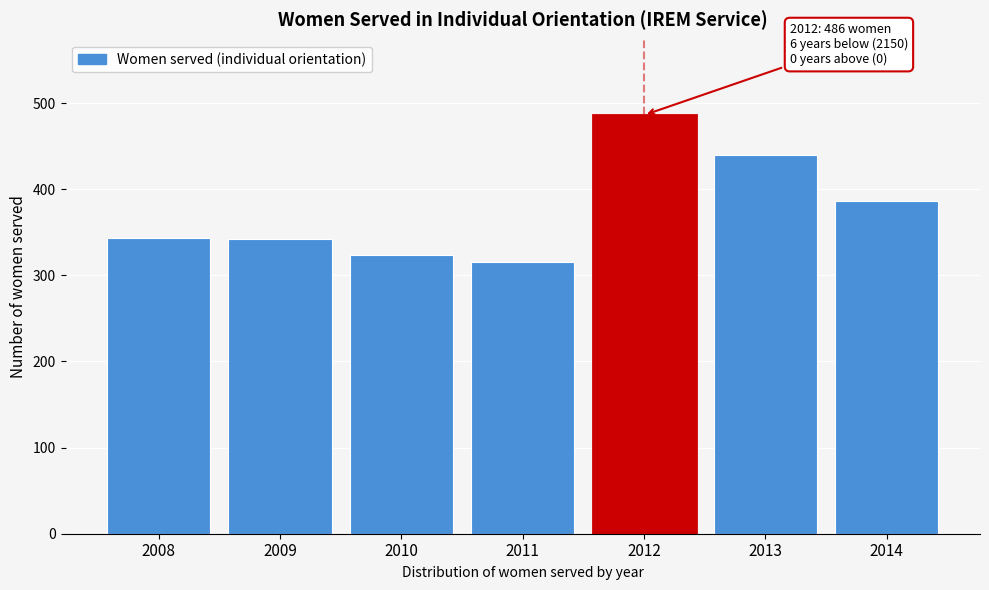

Approximately how many times larger is the value at 2008 compared to 2014?

0.9